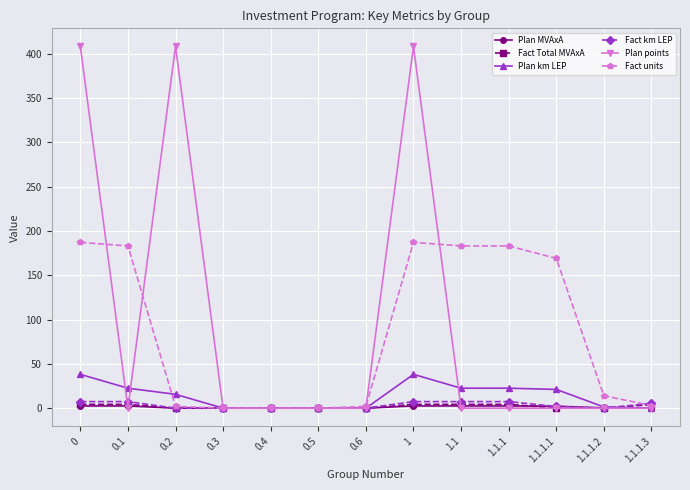

The Plan km LEP series shows 19.5 at 0. True or false?

False